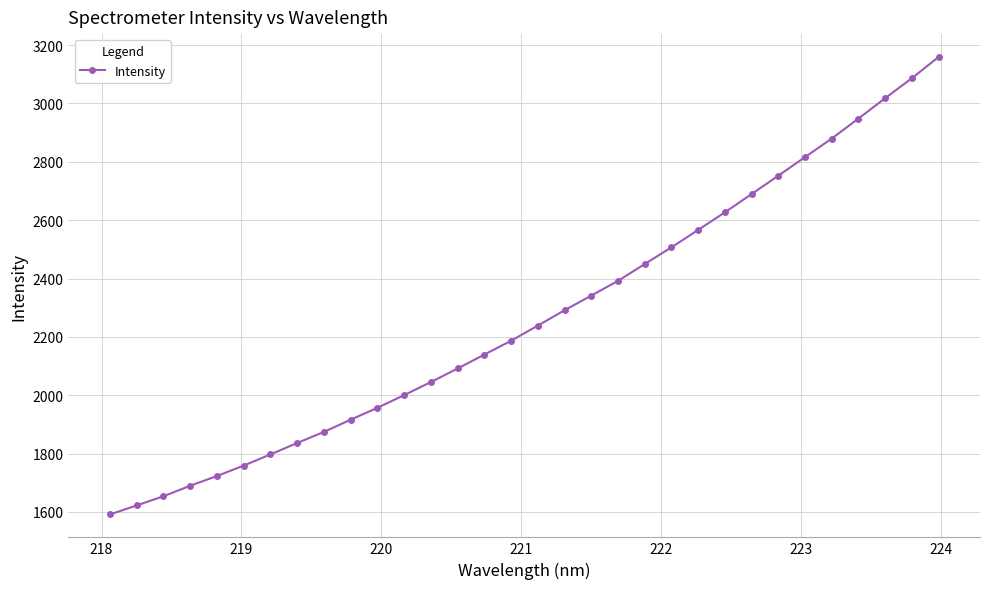

Is this an area chart (filled region under the line)?

No